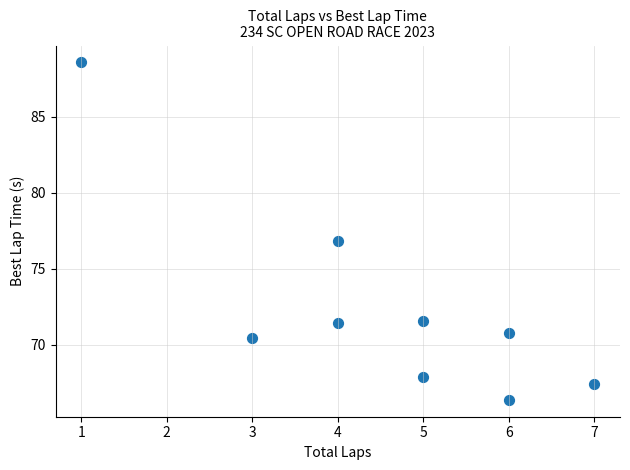

What is the range of Y values (max minus min)?

22.2